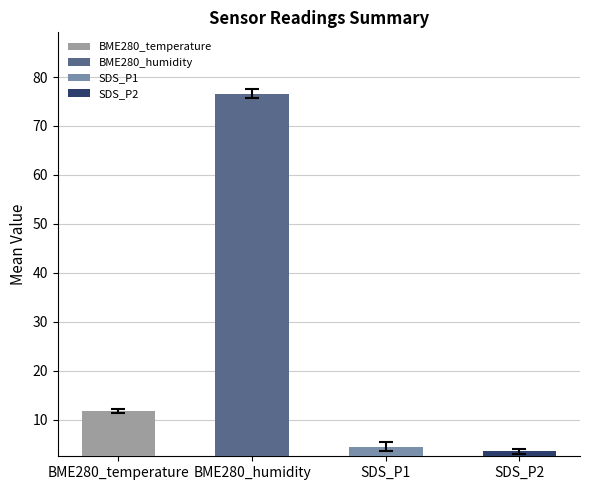

Is it true that SDS_P2 equals 3.6 at 31?

True